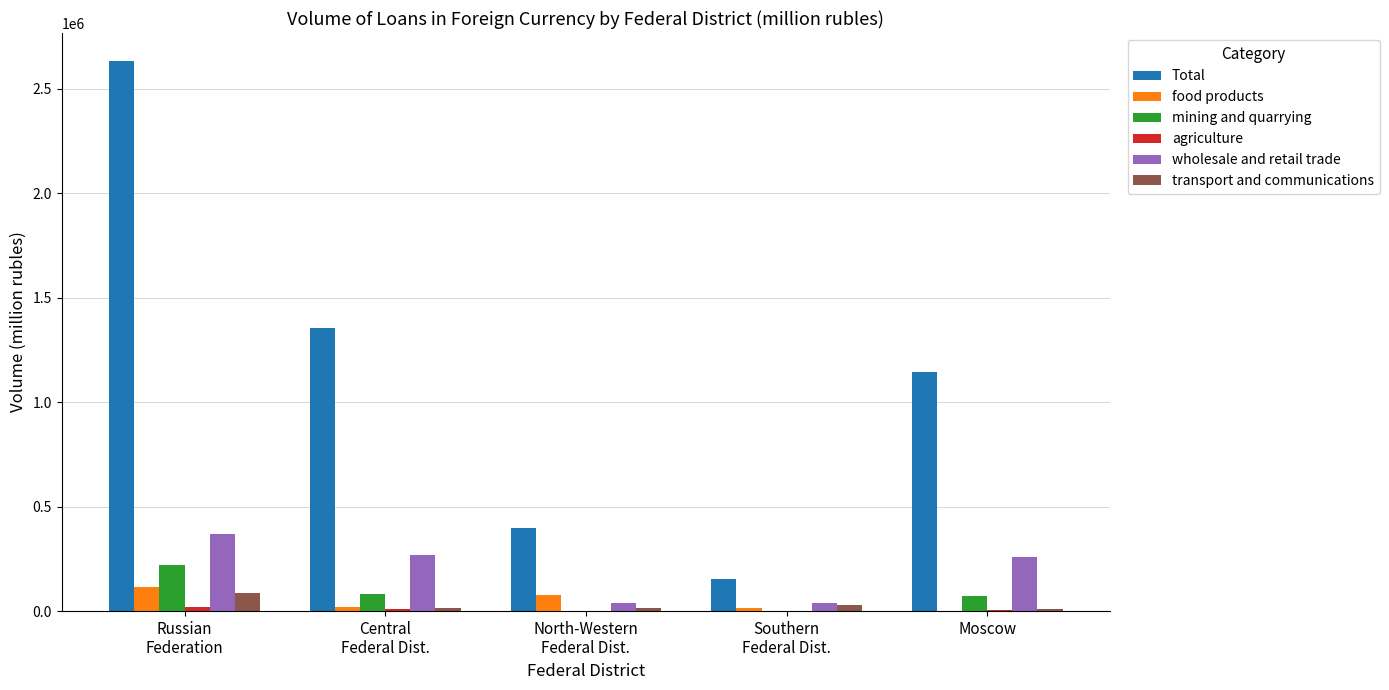

True or false: wholesale and retail trade has a value of 268307 at Central
Federal Dist..

True